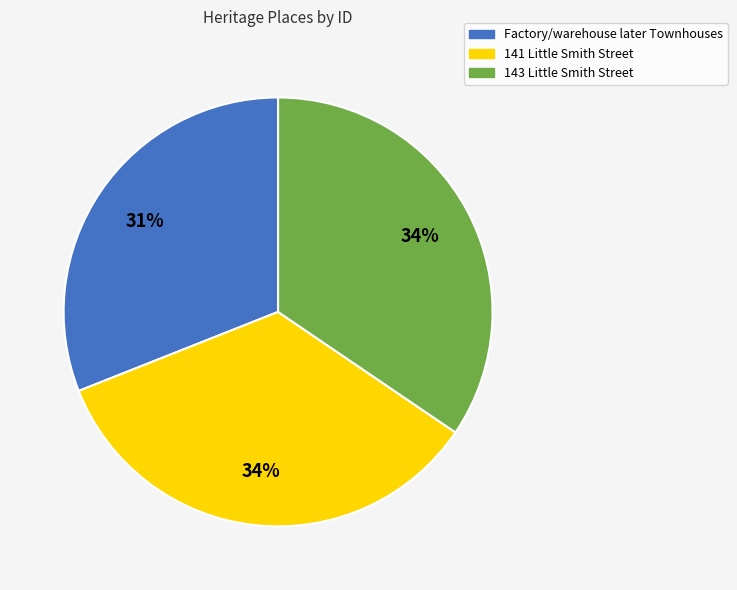

True or false: 141 Little Smith Street accounts for 34% of the total.

True